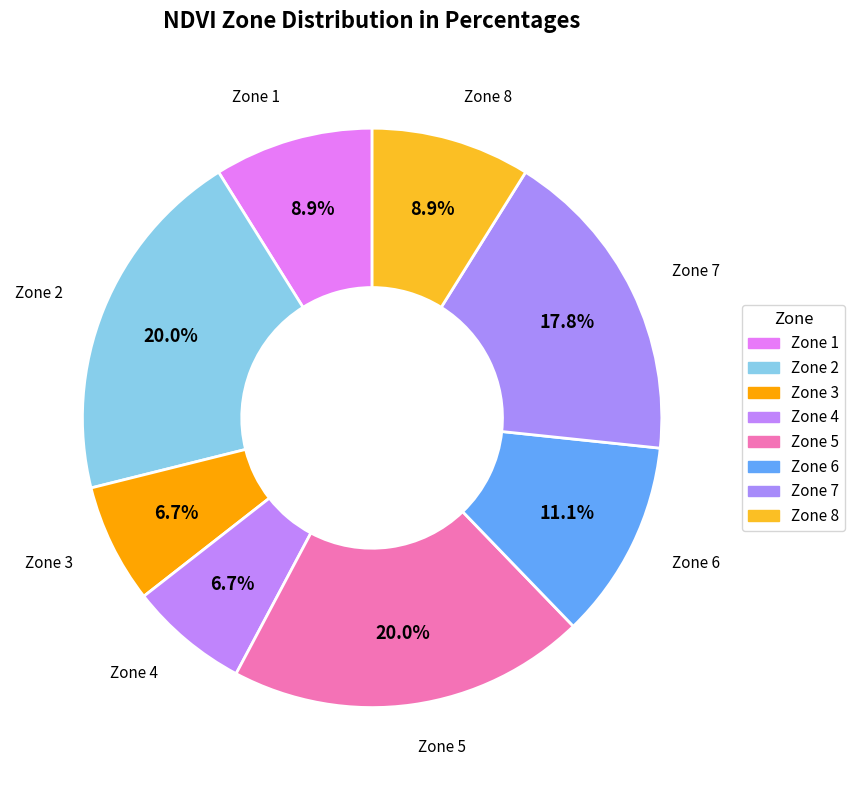

What is the ratio of the value at 2 to the value at 1?

2.2